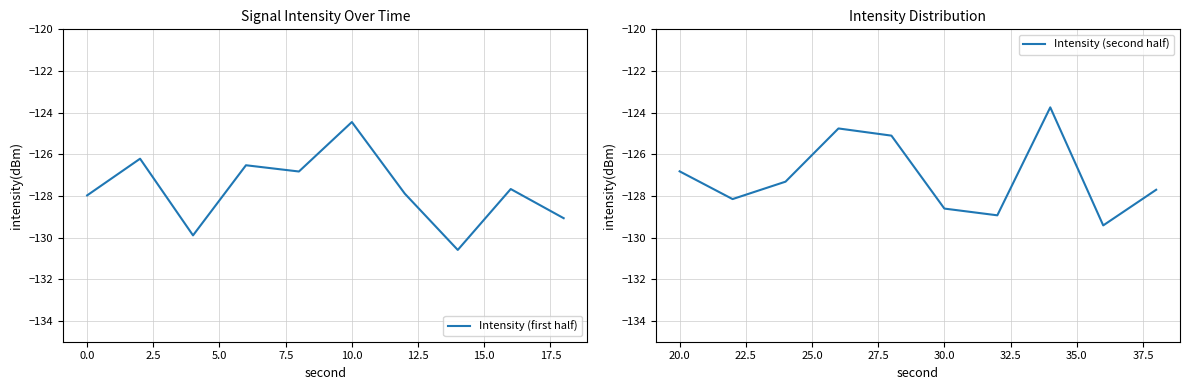

What is the minimum value for Intensity (second half)?

-129.4